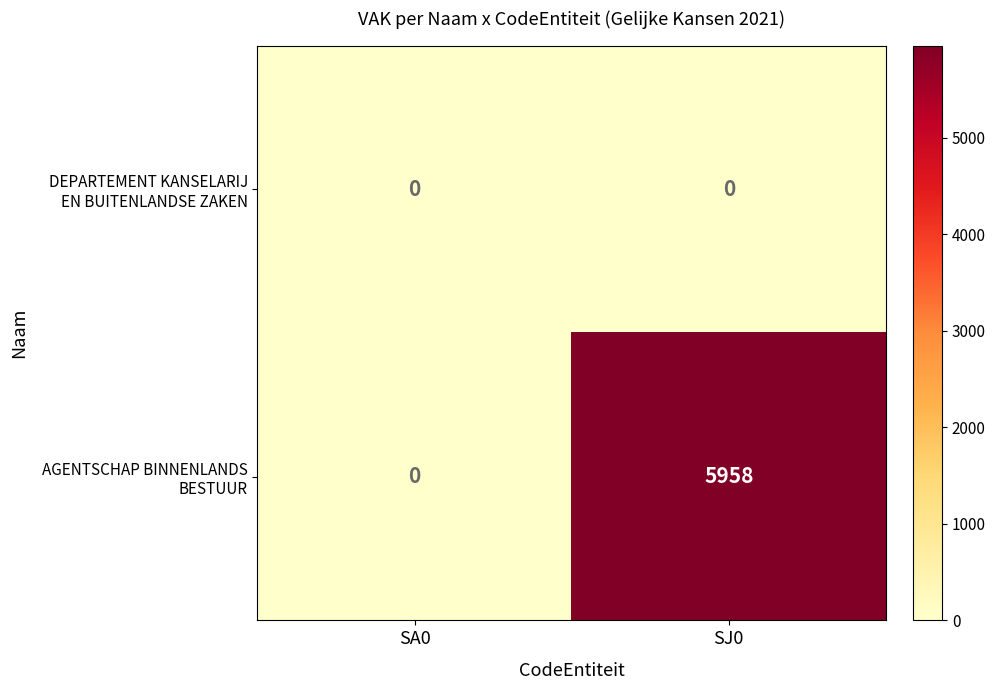

What is the total value across all series at SJ0?

5958